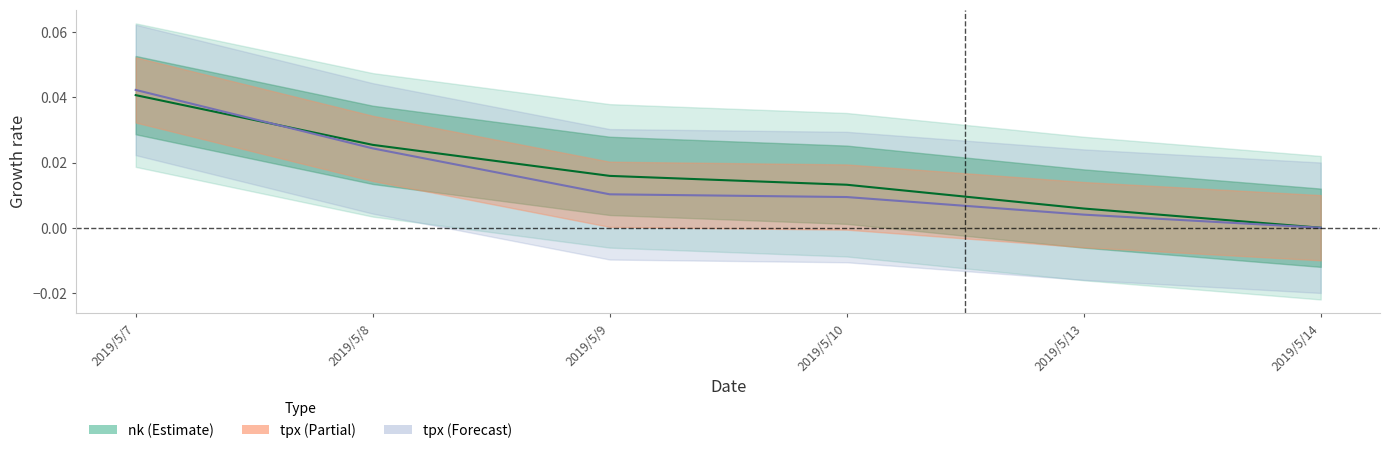

How many lines are shown in the chart?

2